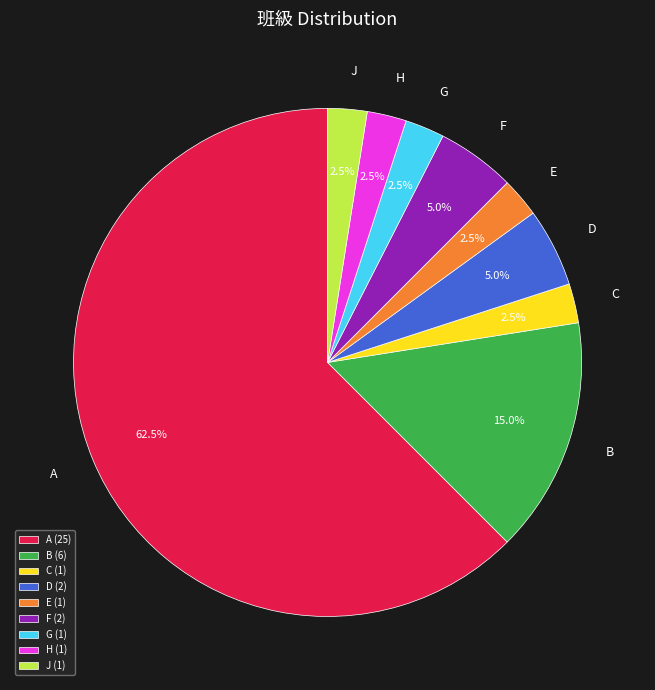

Does any single category account for the majority?

Yes